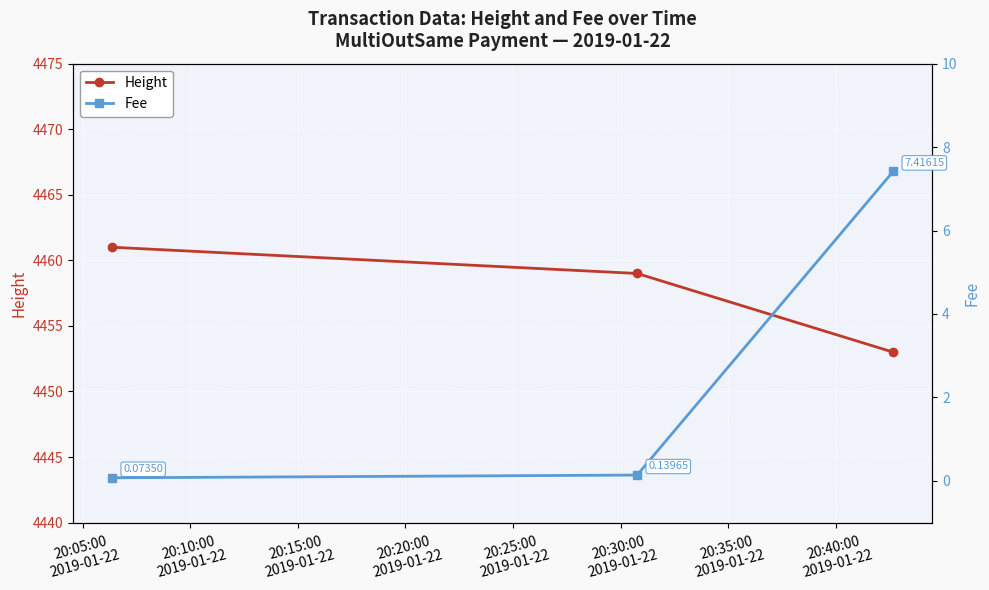

What is the maximum value for Height?

4461